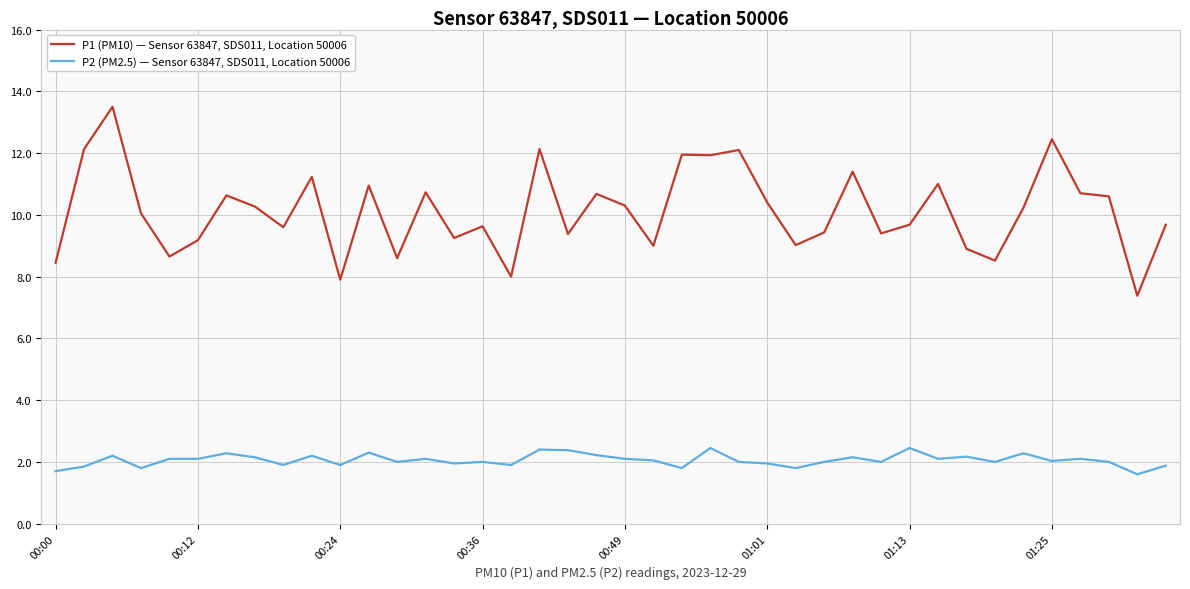

True or false: P2 (PM2.5) — Sensor 63847, SDS011, Location 50006 and P1 (PM10) — Sensor 63847, SDS011, Location 50006 intersect in this chart.

False